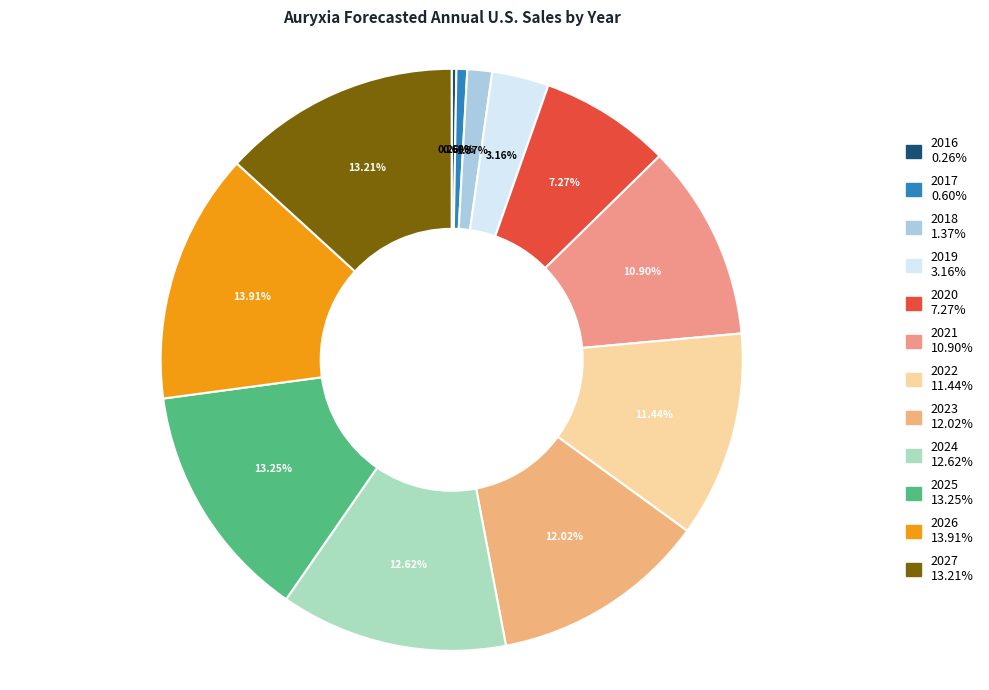

What is the largest slice in the pie chart?

2026